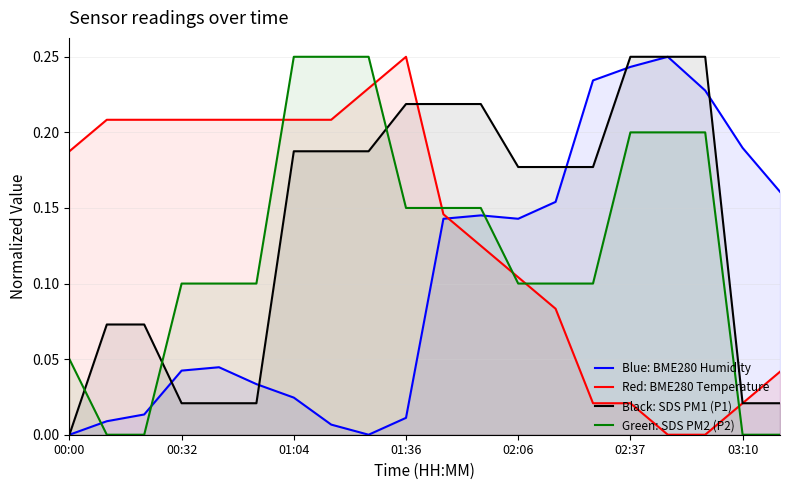

What is the difference between the highest and lowest values at 19?

0.2